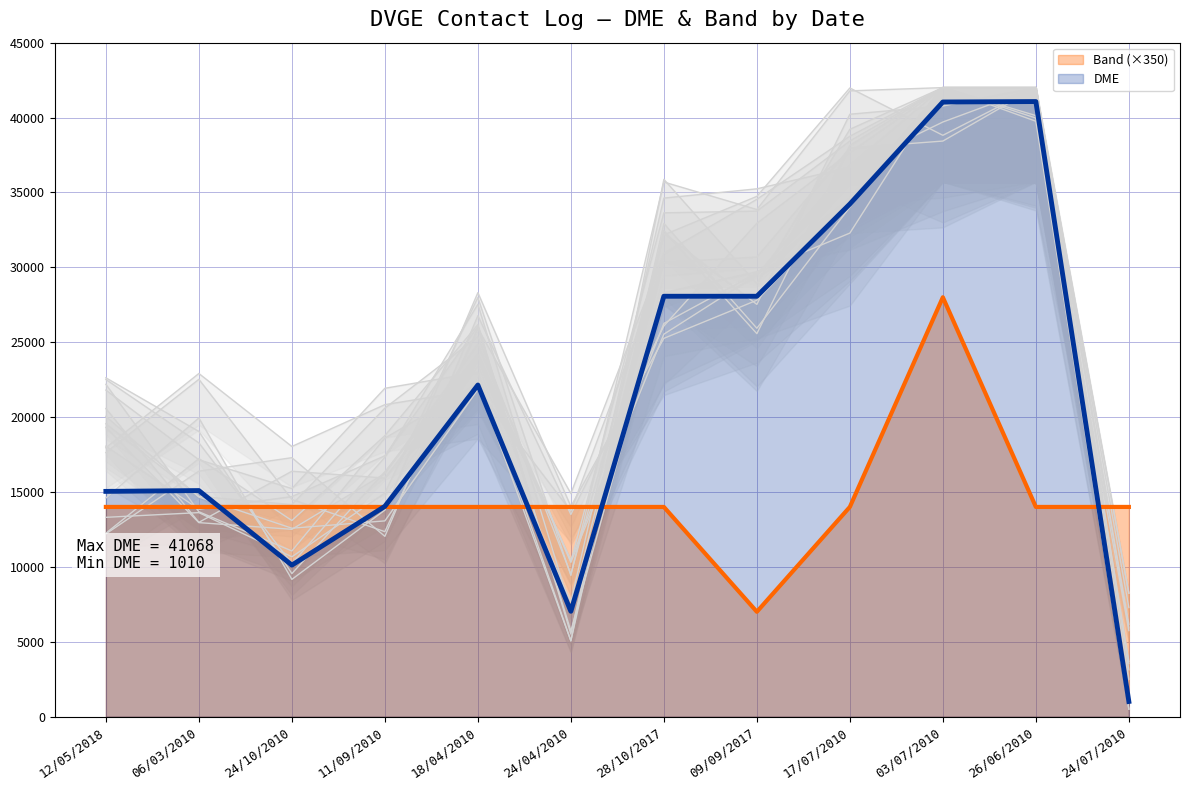

How many lines are shown in the chart?

2